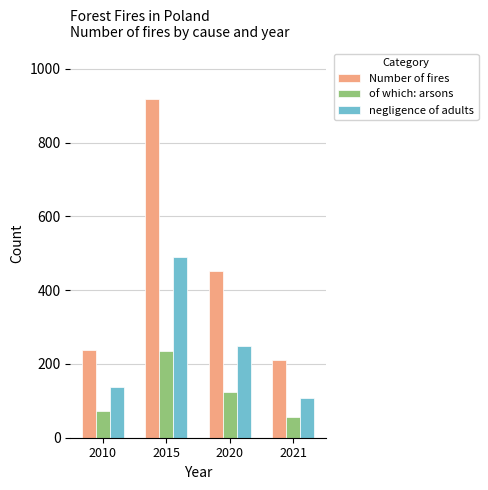

List the labels in order of Number of fires value, largest first.

2015, 2020, 2010, 2021